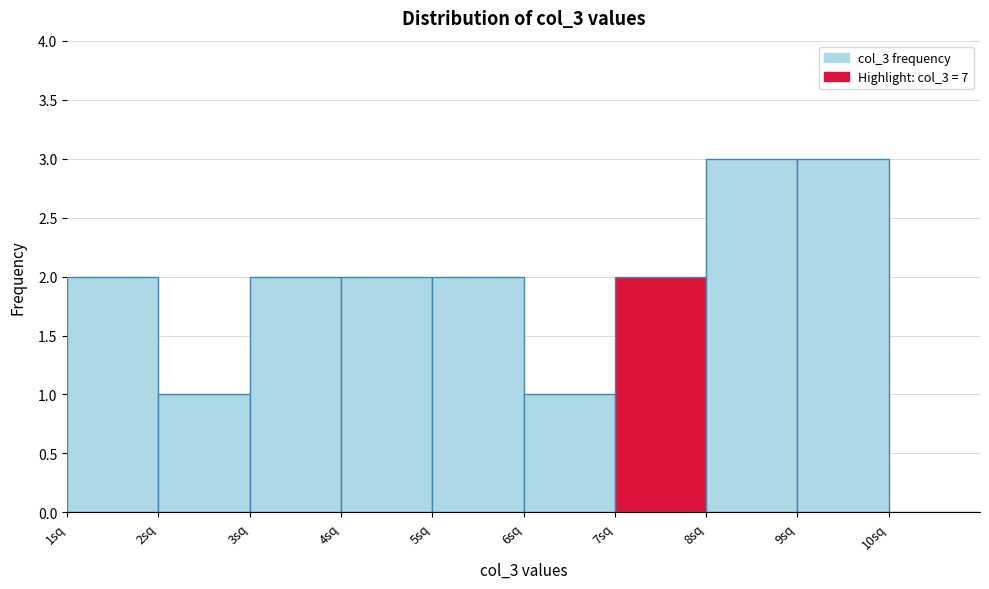

Reading left to right, transcribe this chart: for each bar, give the range it covers on the x-axis and its height. The values are not printed on the chart, so give them approximately, as read against the axis.

1 to 2: 2
2 to 3: 1
3 to 4: 2
4 to 5: 2
5 to 6: 2
6 to 7: 1
7 to 8: 2
8 to 9: 3
9 to 10: 3
10 to 11: 0